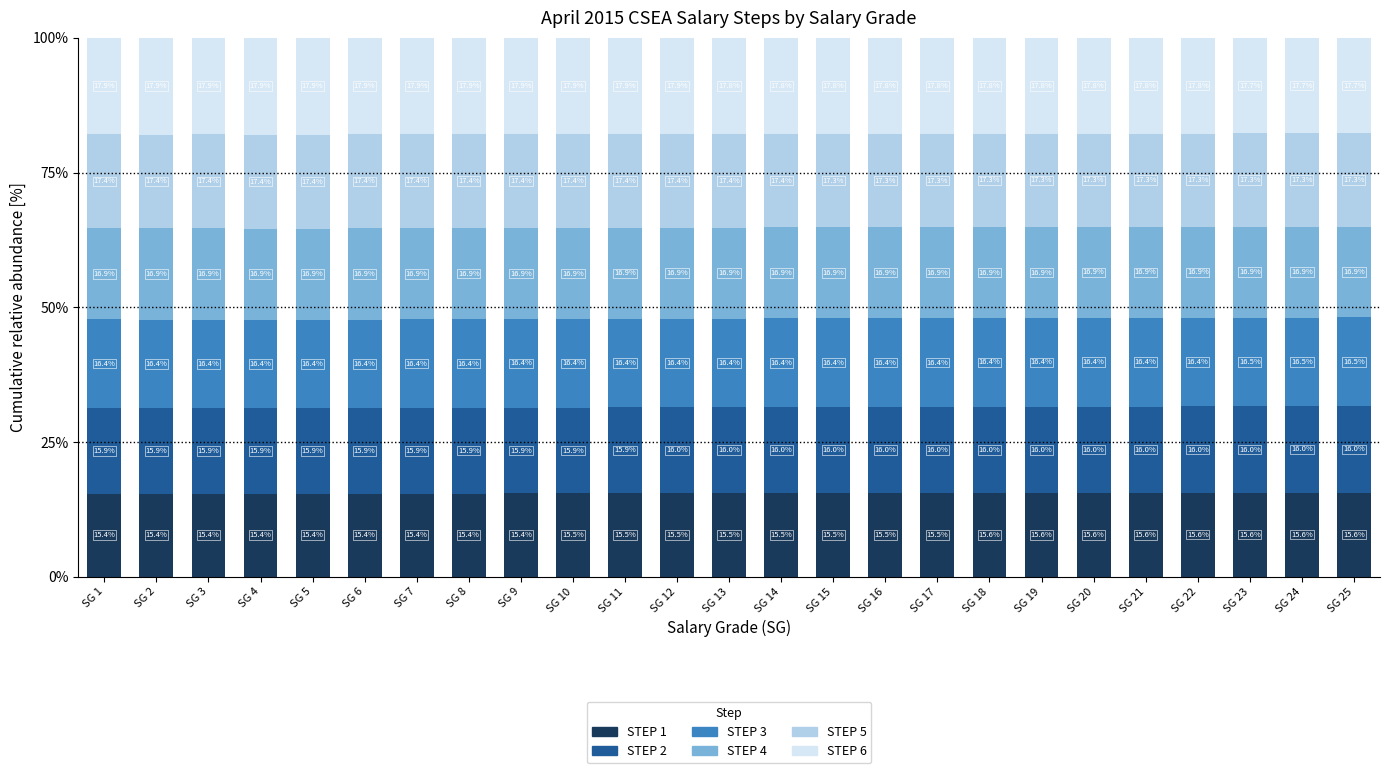

What is the lowest value of the STEP 1 series?

15.4